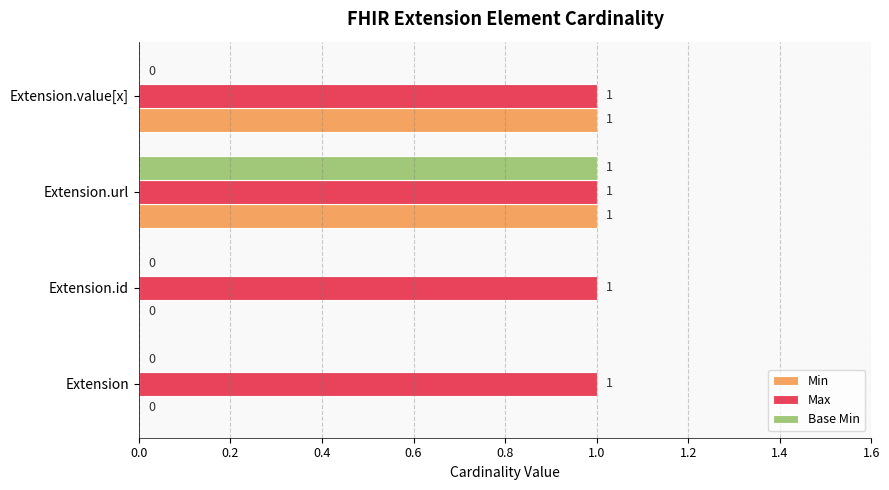

At which category is the sum across all series the highest?

Extension.url